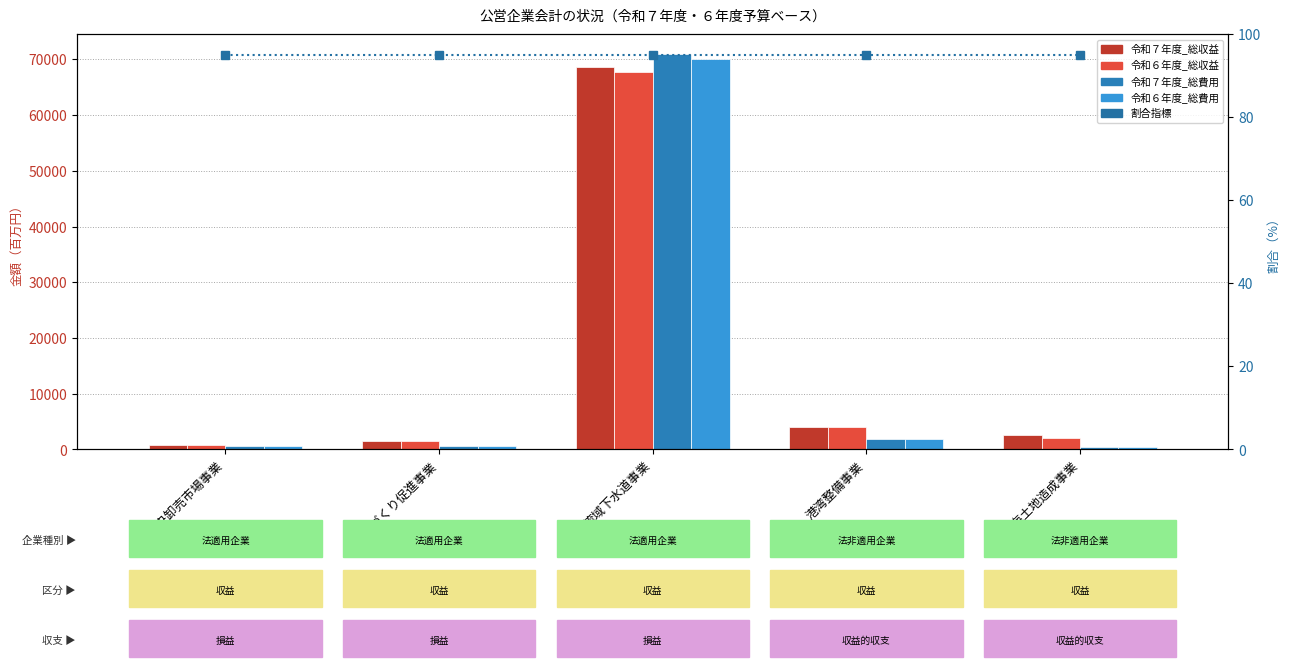

True or false: 令和６年度_総収益 has a value of 739.0 at 中央卸売市場事業.

True